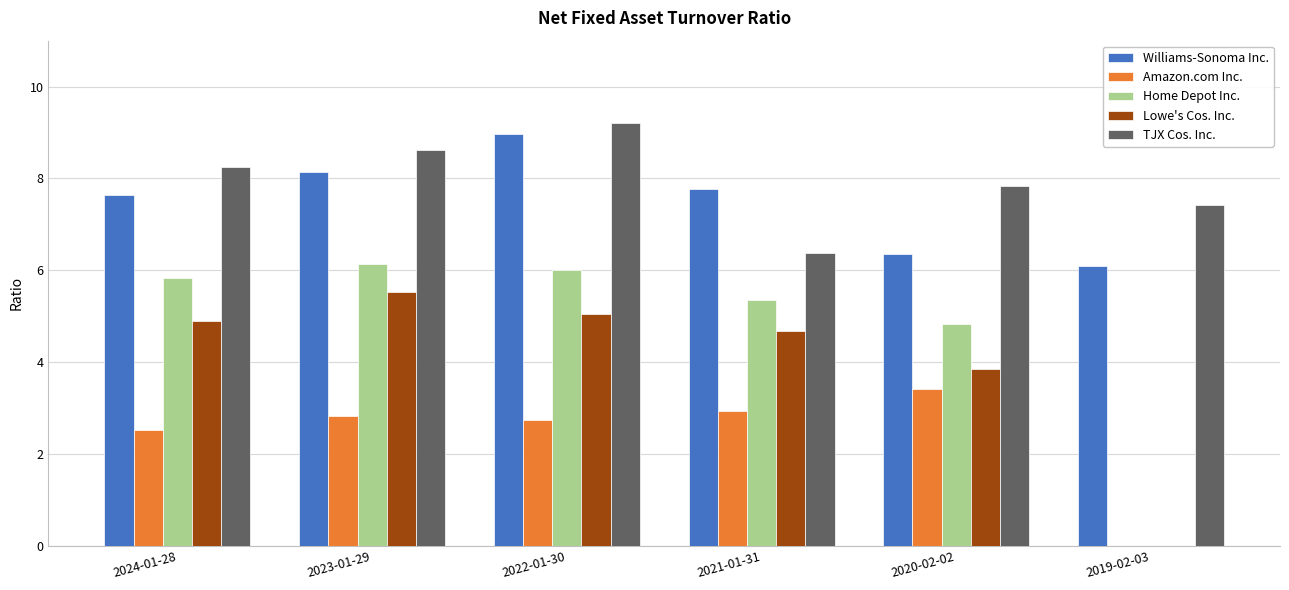

At how many categories does at least one series exceed 7?

6